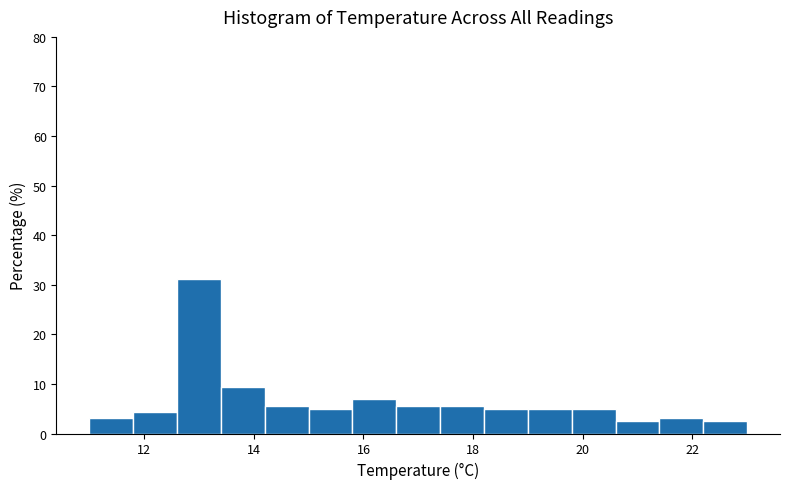

How tall is the bar that spans 11.8 to 12.6 on the x-axis? The values are not printed on the chart, so give them approximately, as read against the axis.

4